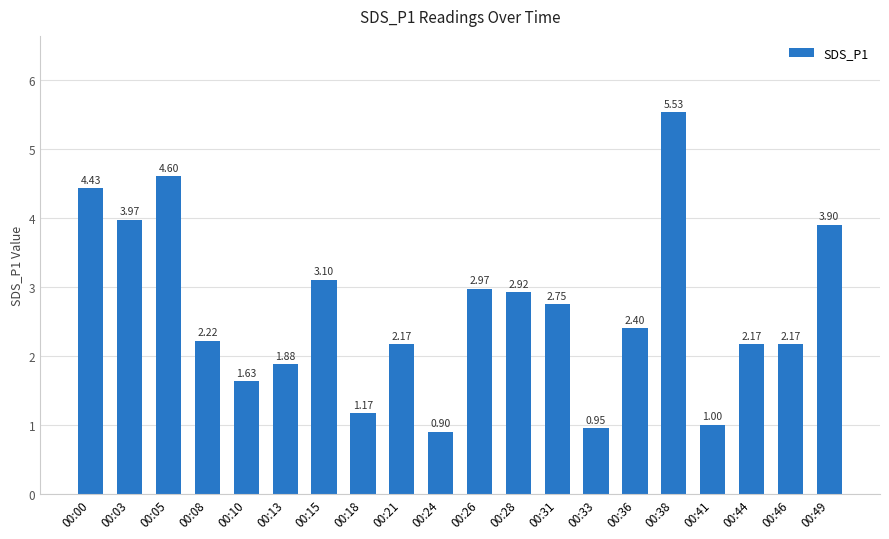

At which label is the value closest to 3?

00:26